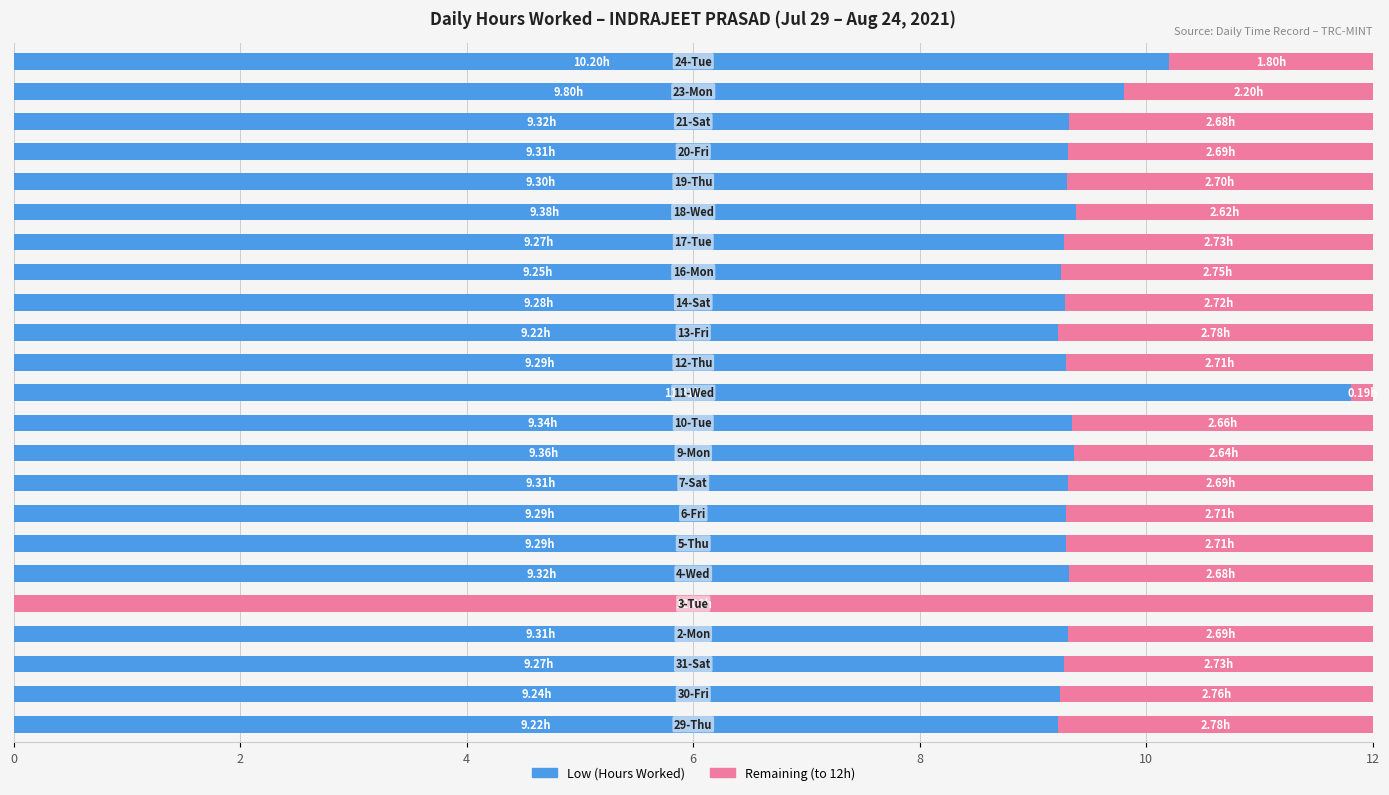

What are all the series names shown in the legend?

Low (Hours Worked), Remaining (to 12h)